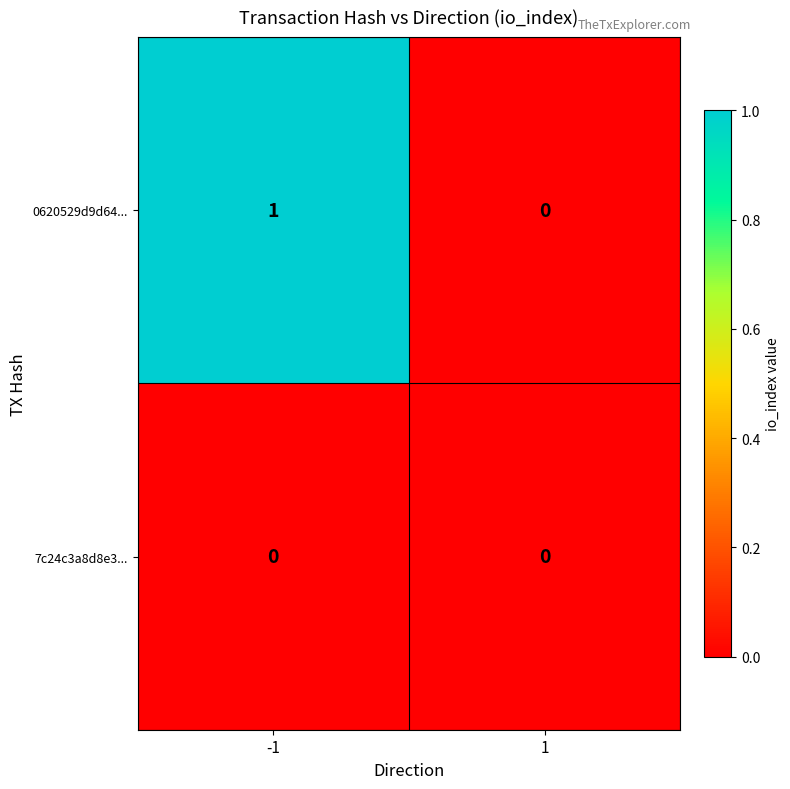

Reading left to right, transcribe all the data shown in this chart.

0620529d9d64...: 1	0
7c24c3a8d8e3...: 0	0